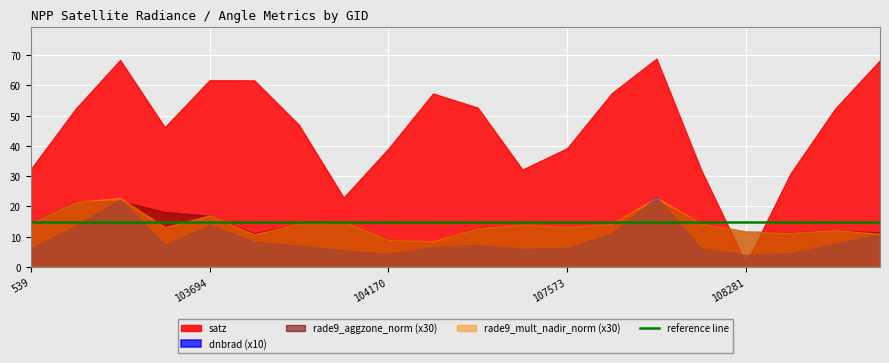

How many times do rade9_aggzone_norm and rade9_mult_nadir_norm cross each other?

12